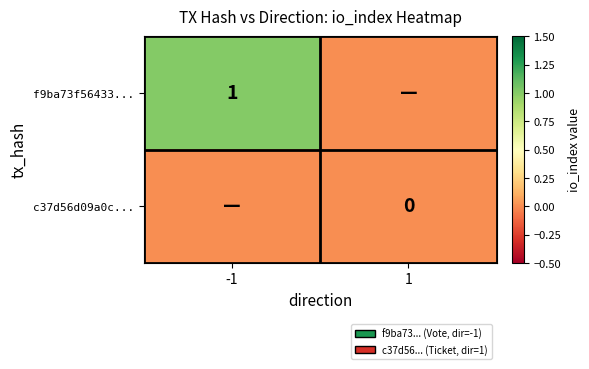

At which category is the sum across all series the highest?

-1